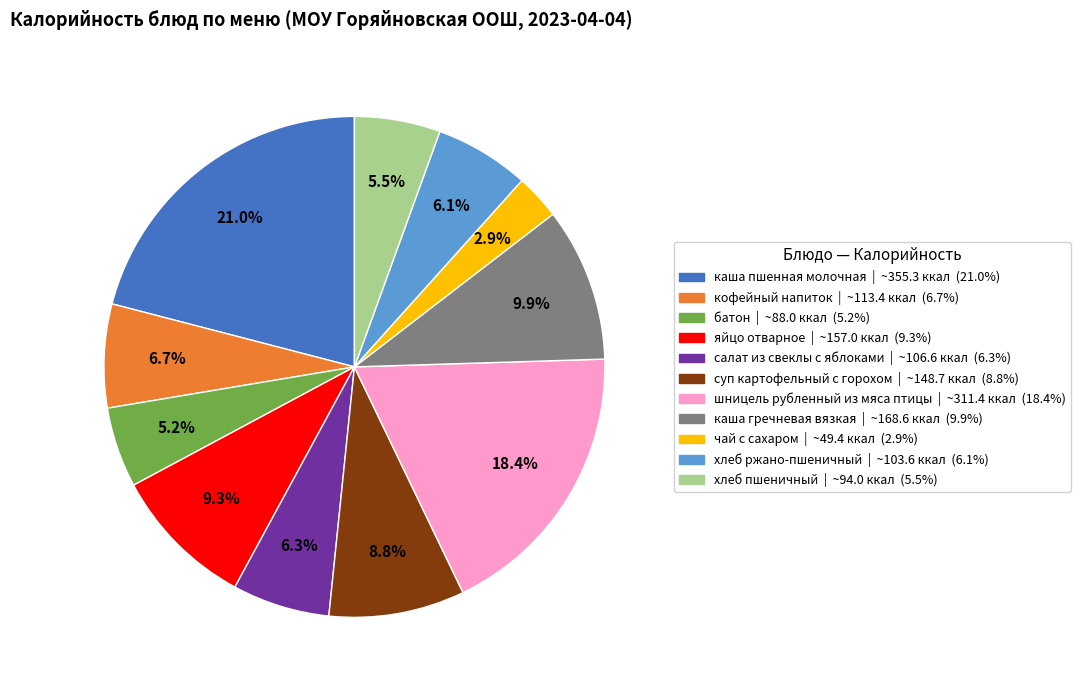

To the nearest percent, what is the combined percentage of кофейный напиток and суп картофельный с горохом?

15%